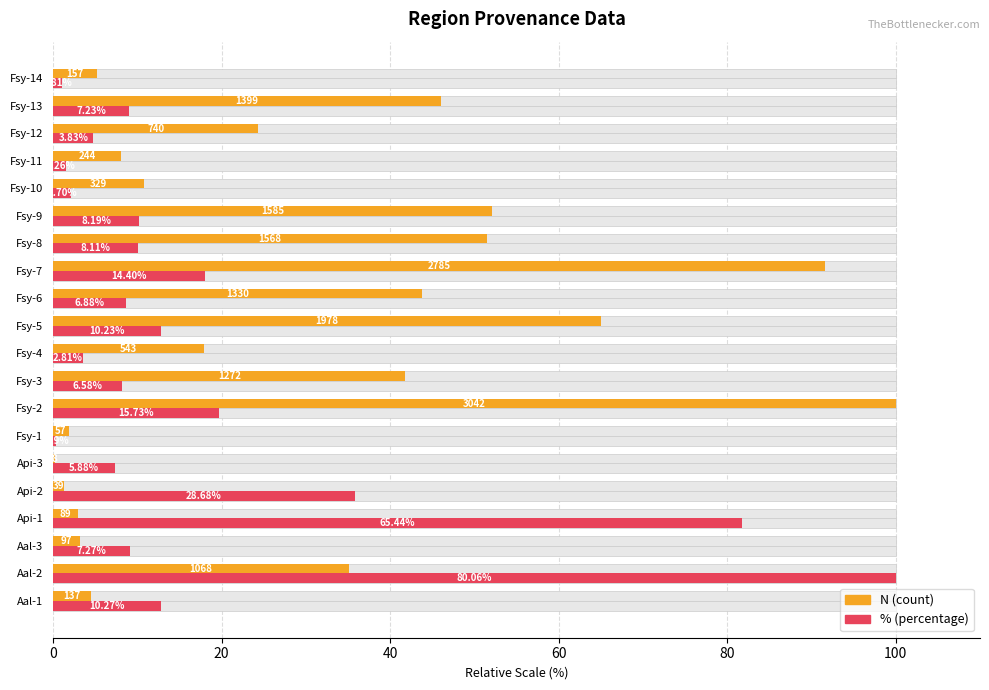

At how many categories does at least one series exceed 62?

5